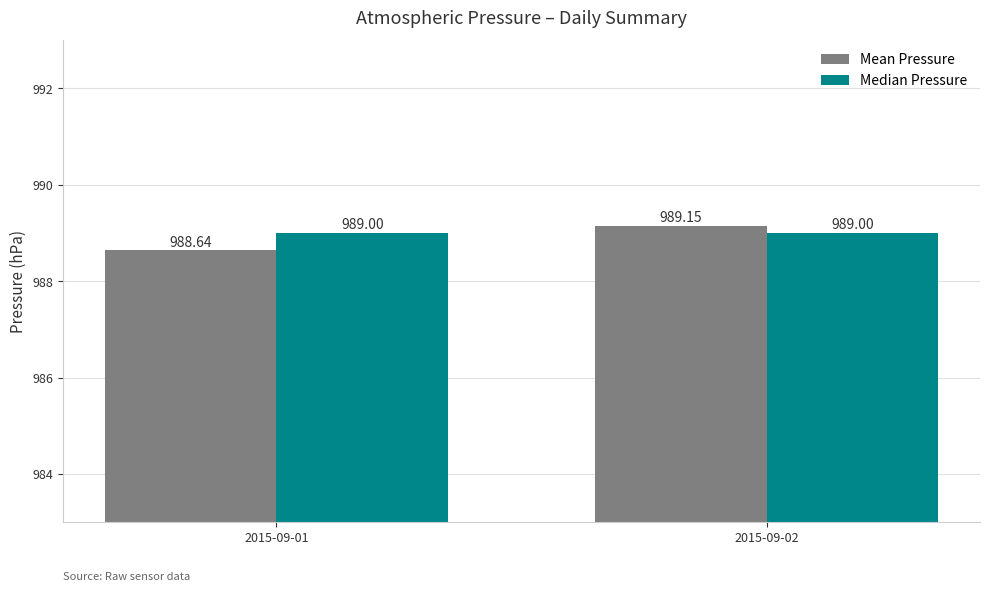

Which series has the largest range (max minus min)?

Mean Pressure